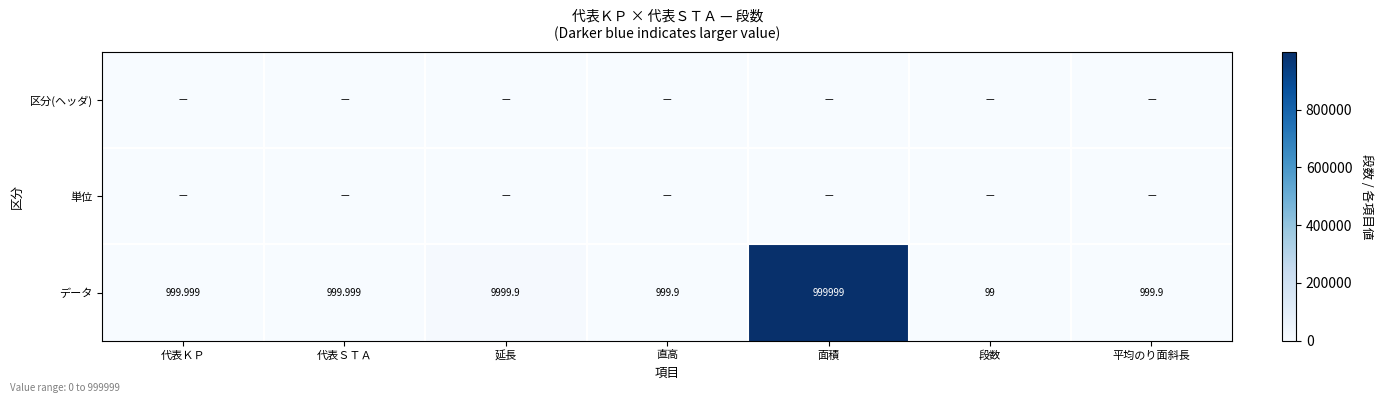

At which label does データ first exceed 999?

代表ＫＰ